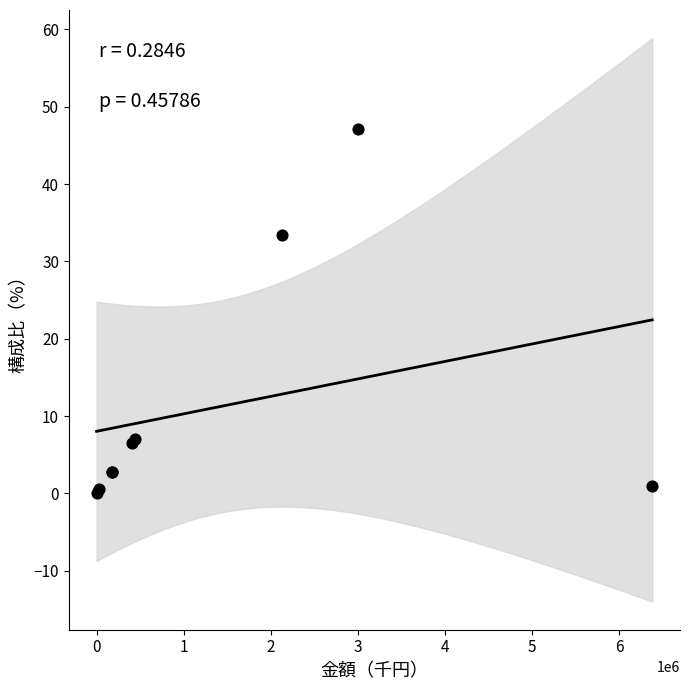

What Y value in the scatter plot is closest to 23?

33.4